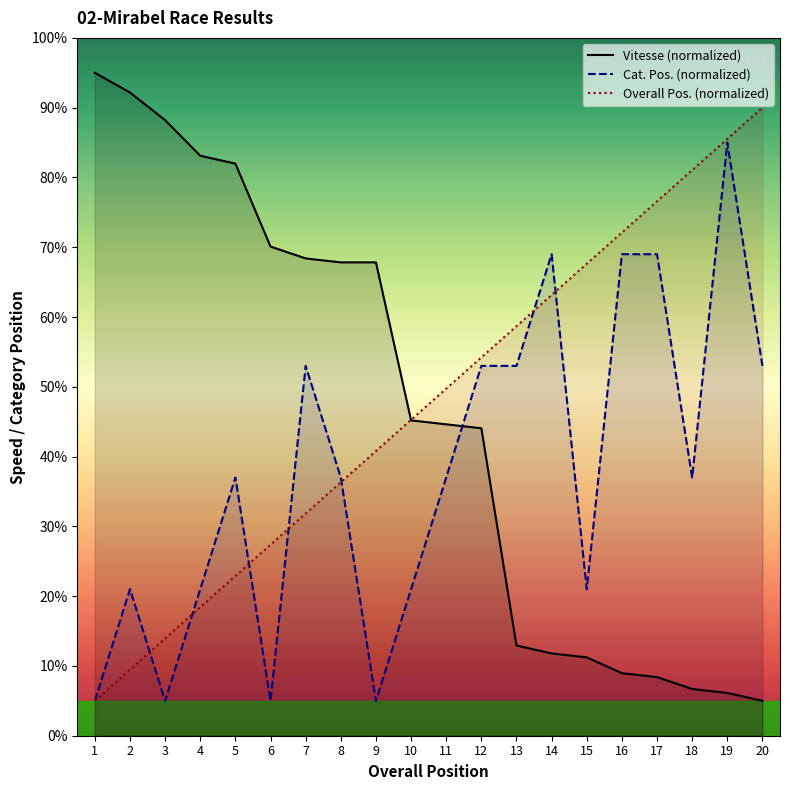

What is the average value of the Cat. Pos. (normalized) series?

37.8